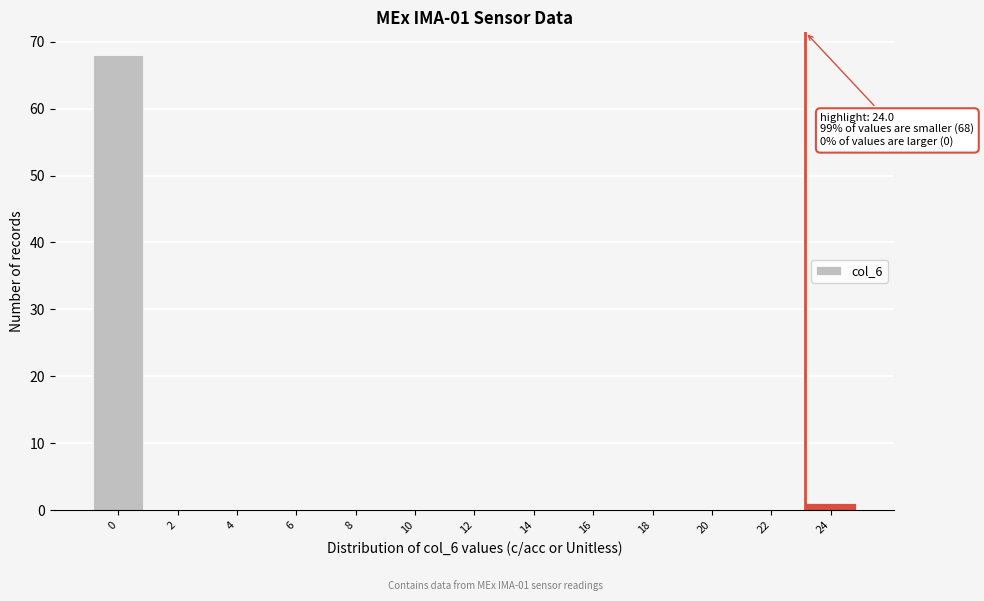

Reading left to right, what are all the values shown in this chart?

0=68	2=0	4=0	6=0	8=0	10=0	12=0	14=0	16=0	18=0	20=0	22=0	24=1